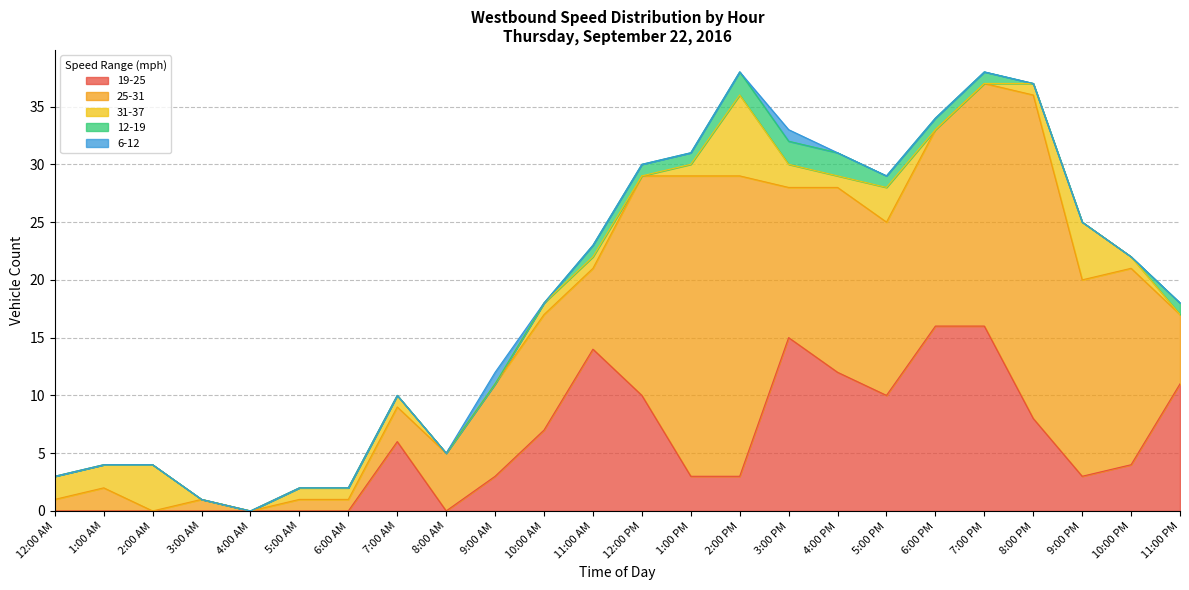

Rank the series at 11:00 PM from highest to lowest value.

19-25, 25-31, 12-19, 31-37, 6-12